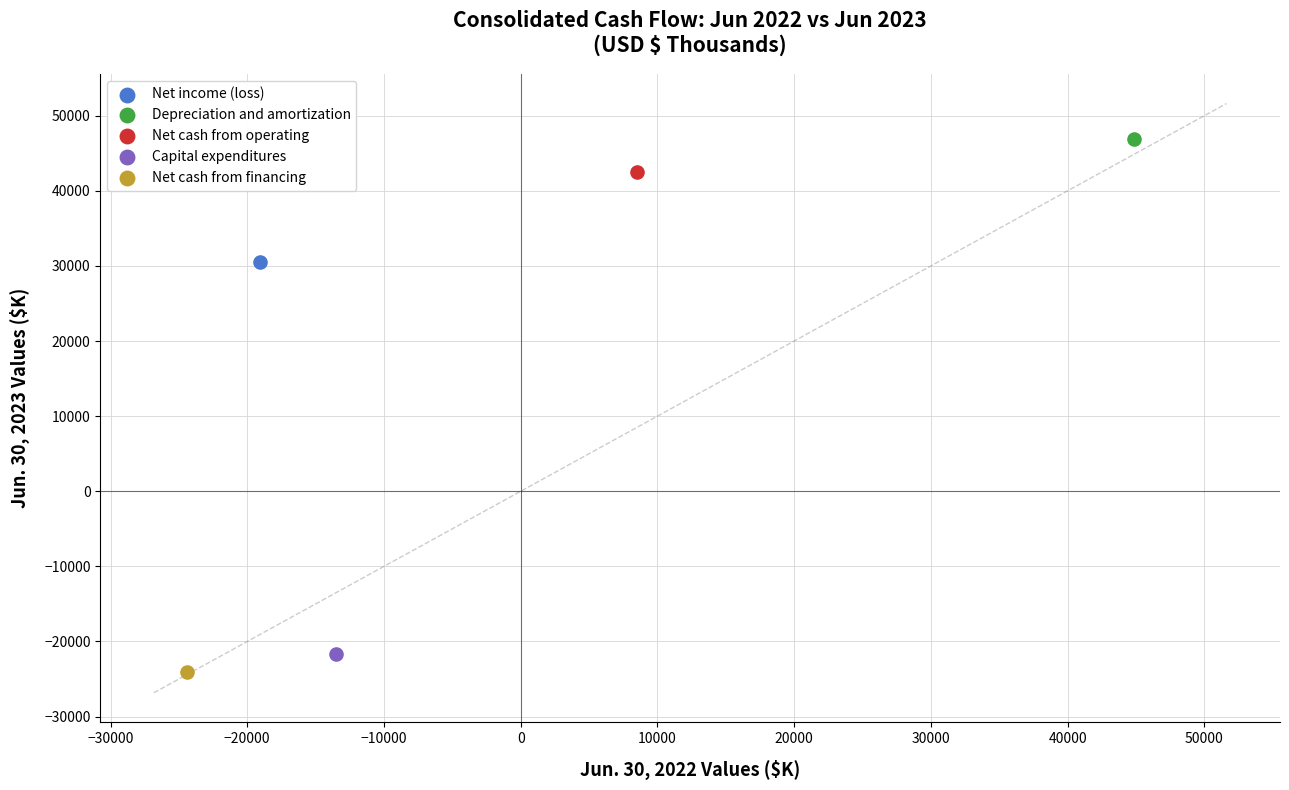

What are all the series names shown in the legend?

Net income (loss), Depreciation and amortization, Net cash from operating, Capital expenditures, Net cash from financing